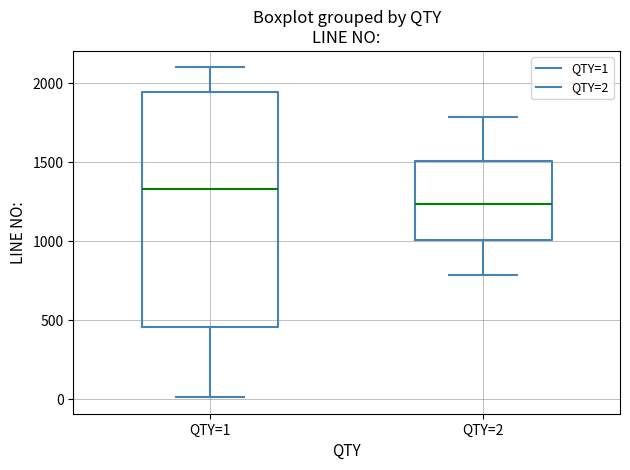

Where is the lower edge of the box for QTY=2 on the y-axis? The values are not printed on the chart, so give them approximately, as read against the axis.

1000